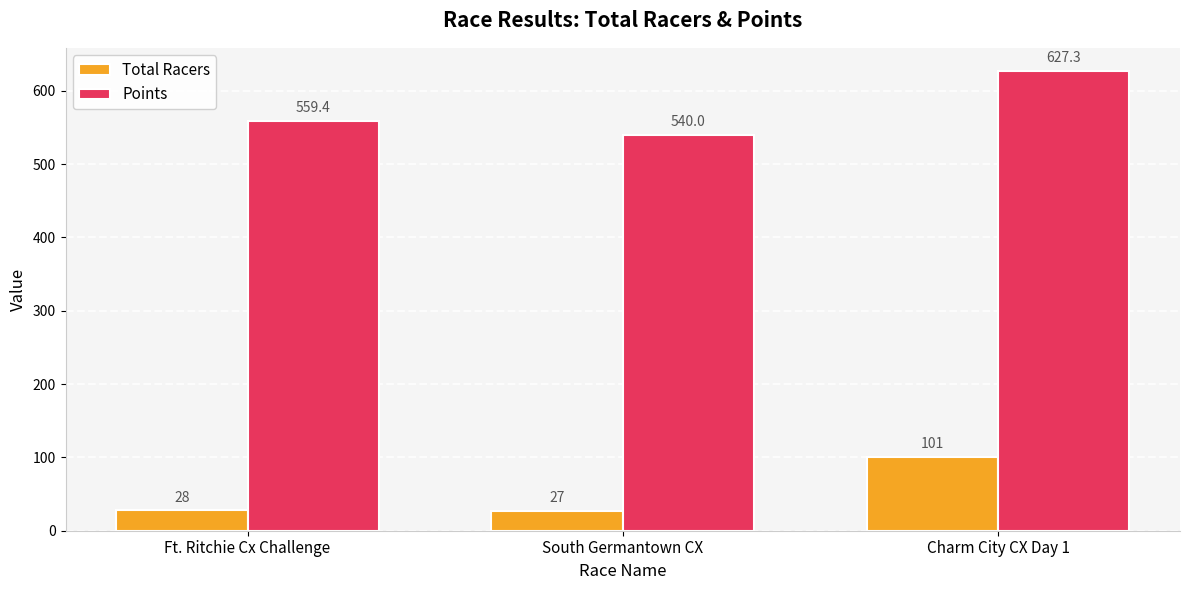

Which series has the largest total across all categories?

Points